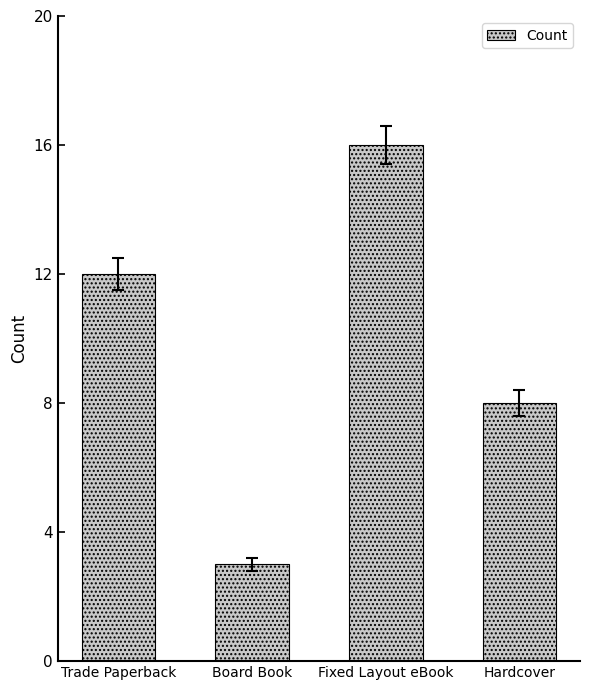

The chart shows a value of 7 at Trade Paperback. True or false?

False